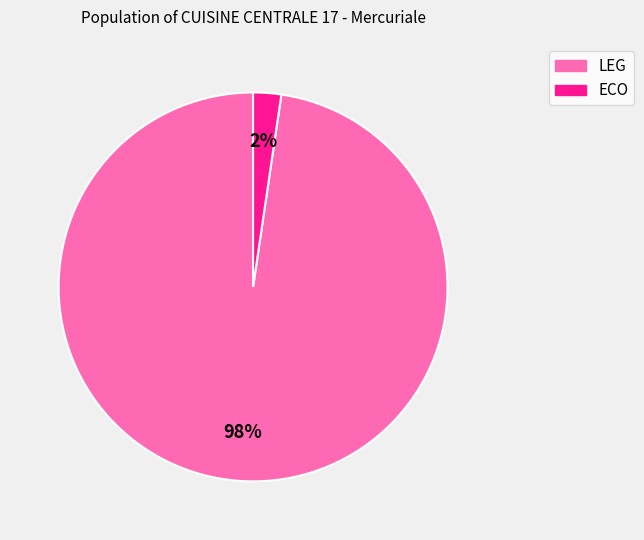

Rank the categories by value from lowest to highest.

ECO, LEG